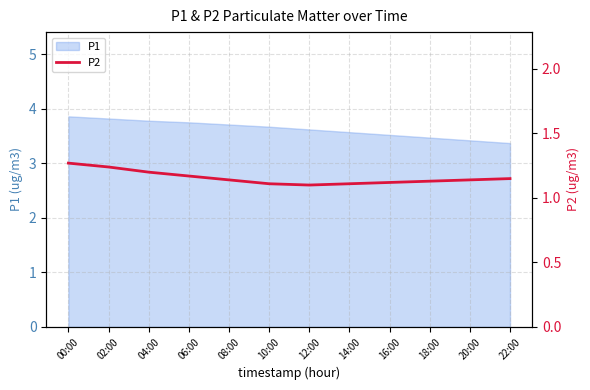

True or false: the data shows 1.1 at 10:00.

True